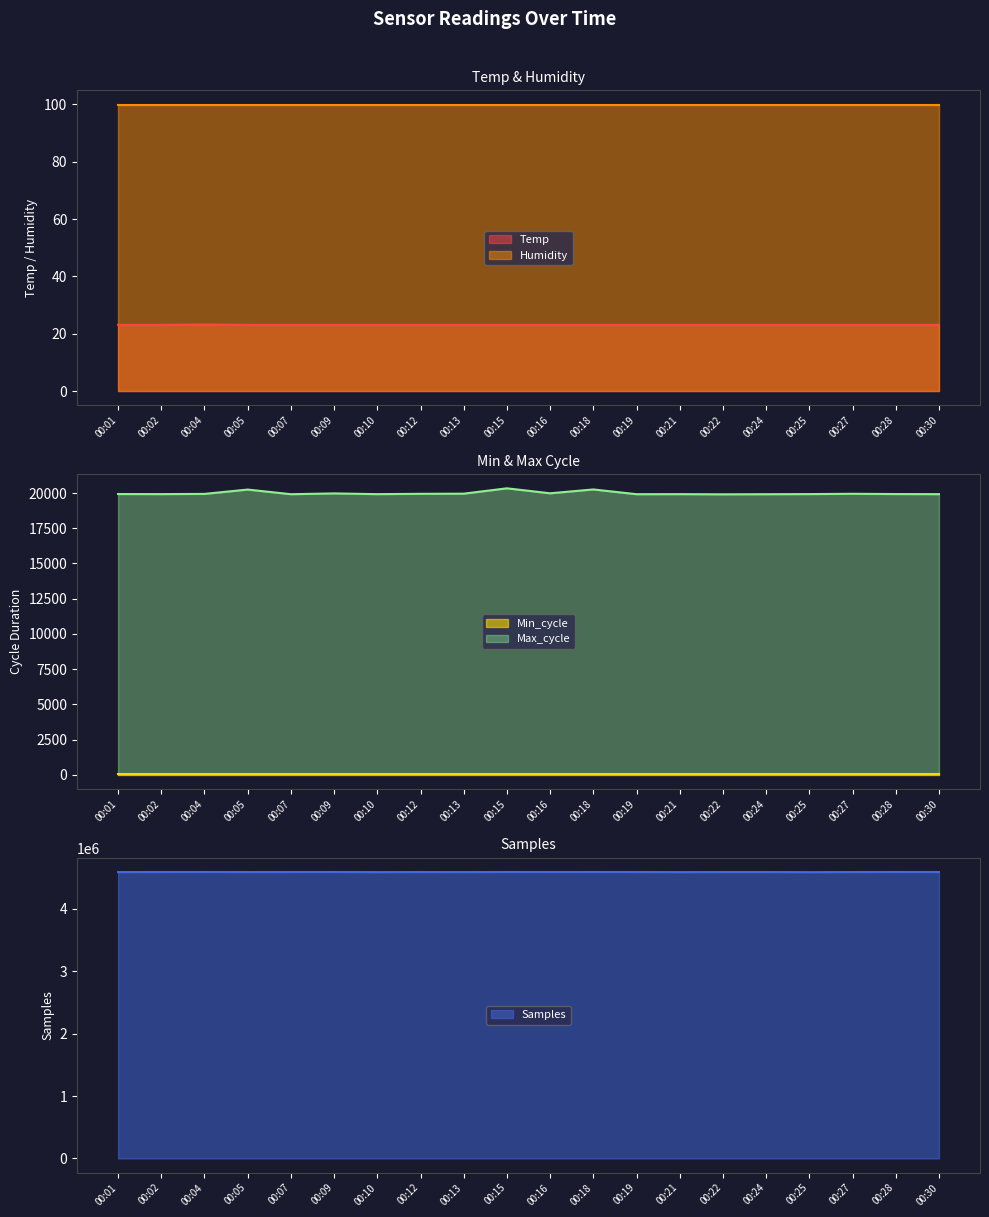

What is the lowest value of the Samples series?

4589293